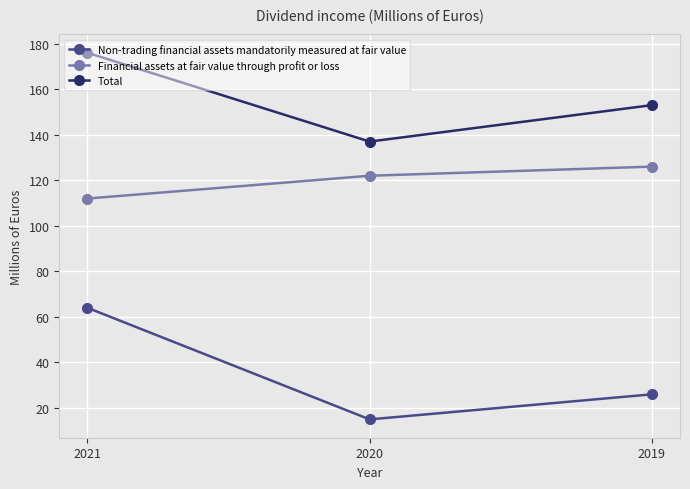

Is this an area chart (filled region under the line)?

No